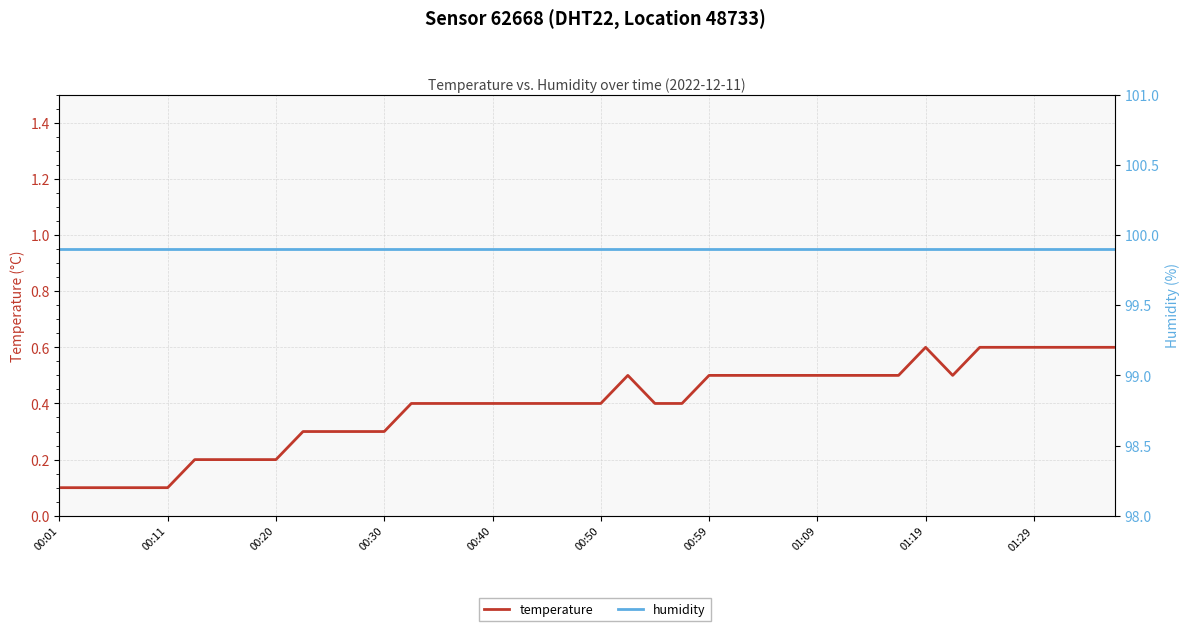

What is the highest value of the temperature series?

0.6